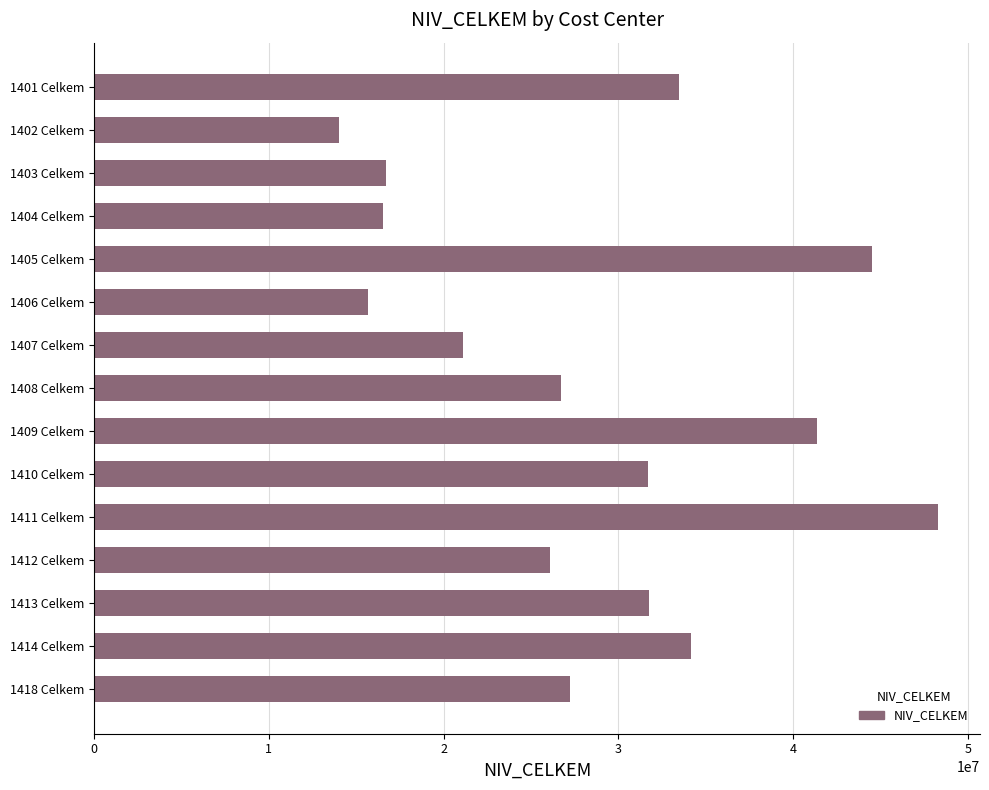

What is the average value?

28607779